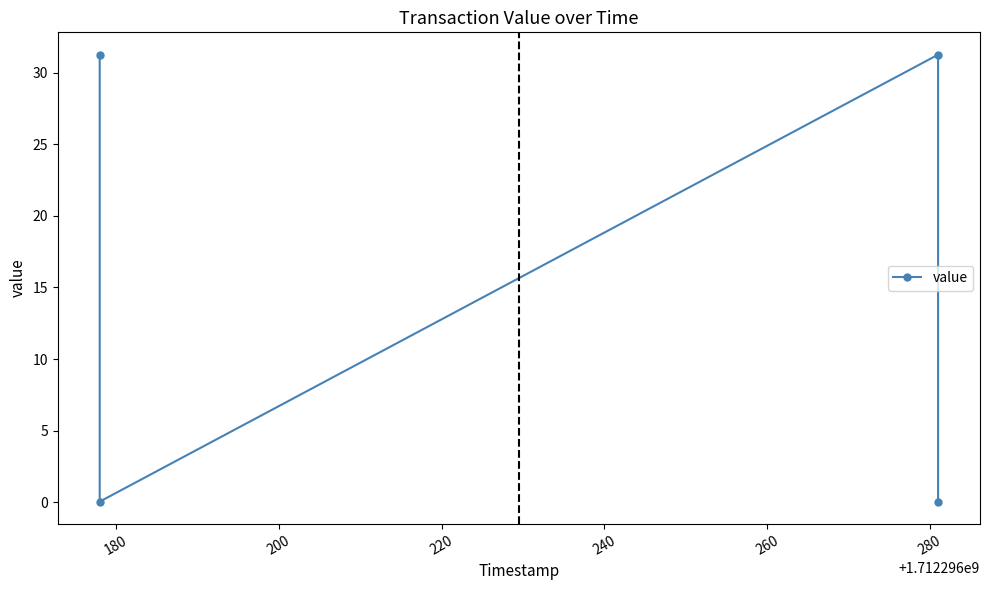

What is the sum of all values?

62.6